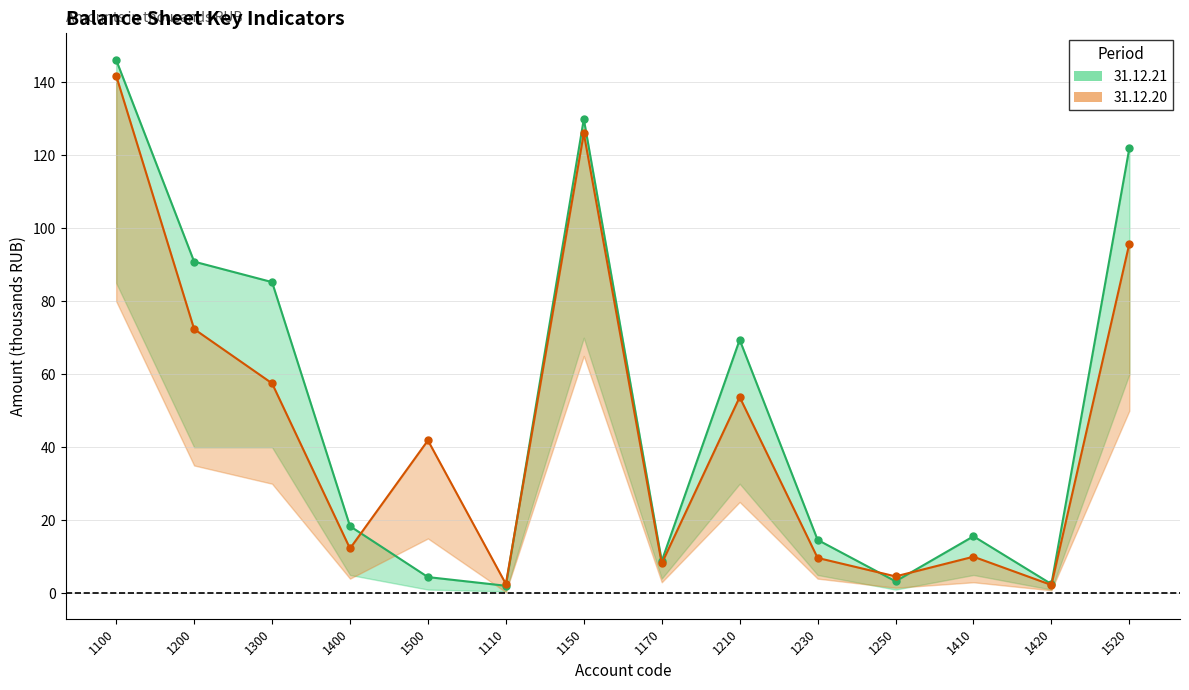

Between which two adjacent categories do 31.12.21 (line) and 31.12.20 (line) first intersect?

1400 and 1500